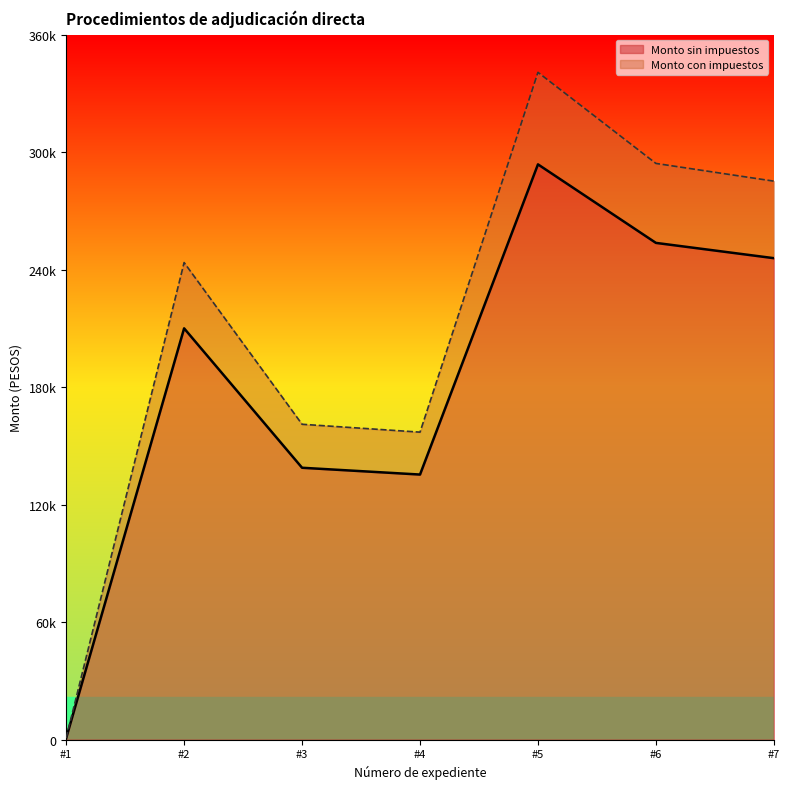

At which category is the sum across all series the highest?

#5